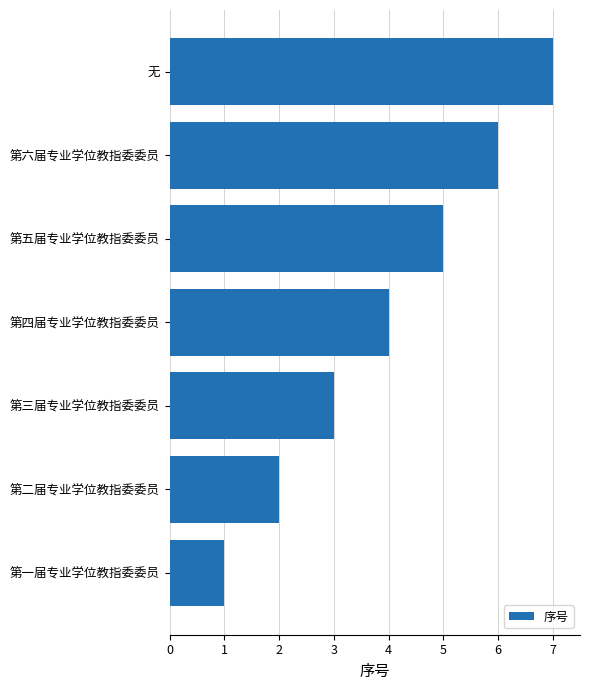

The chart shows a value of 3 at 第二届专业学位教指委委员. True or false?

False